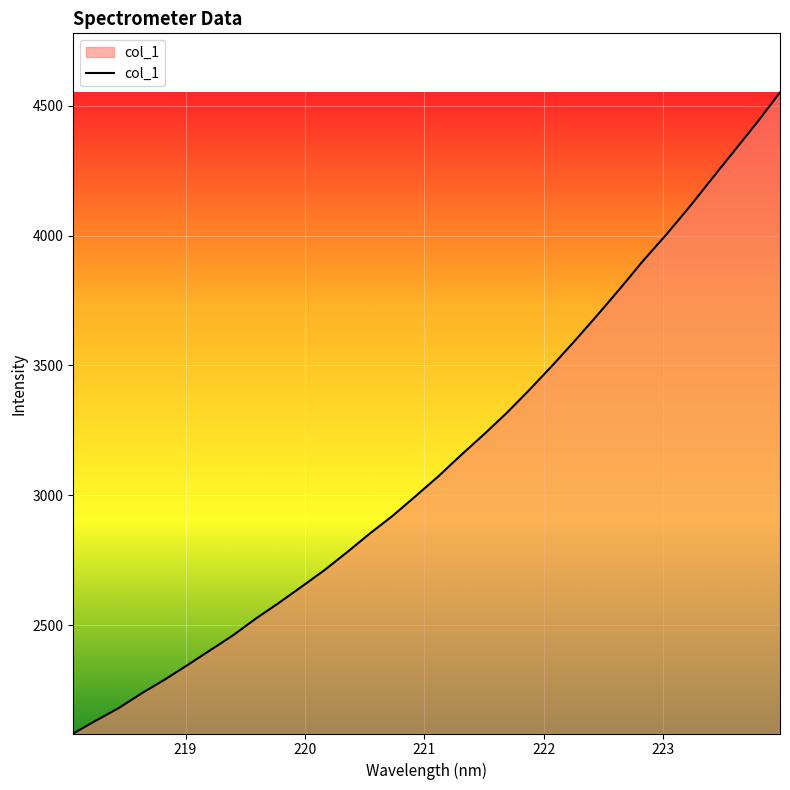

What is the greatest value displayed?

4551.5